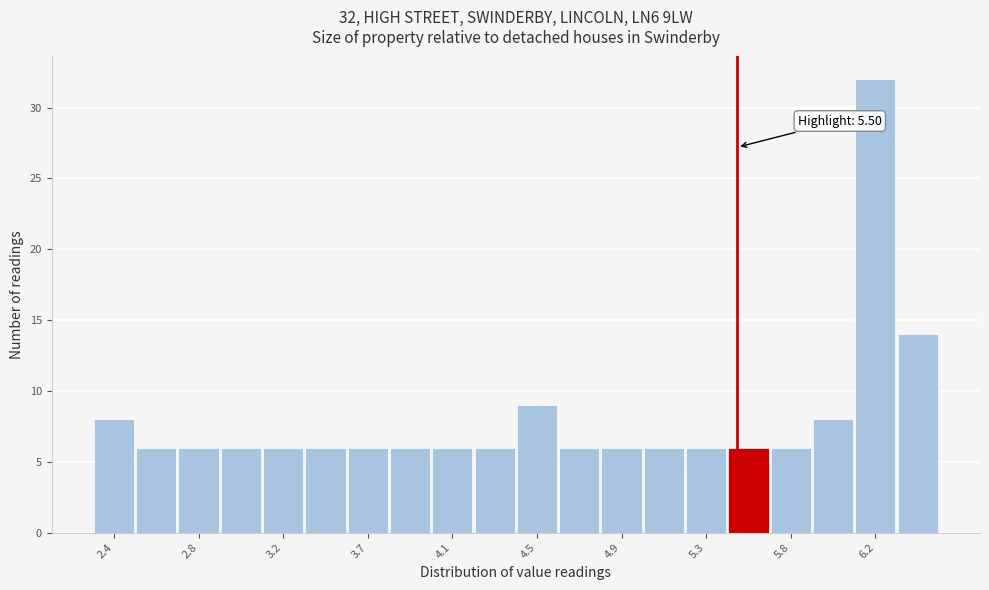

Which range on the x-axis has the tallest bar?

6.08 to 6.29